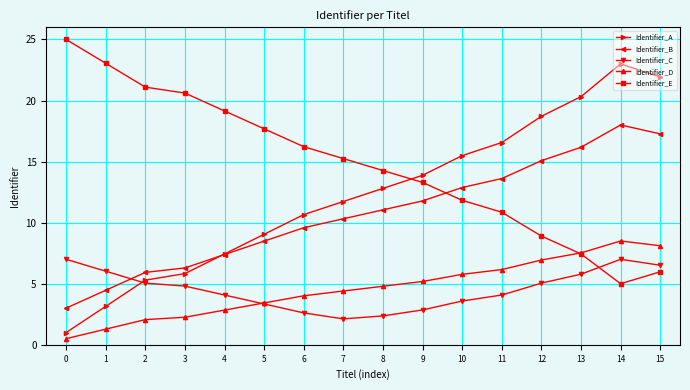

The value of Identifier_C at 14 is 7.0. True or false?

True